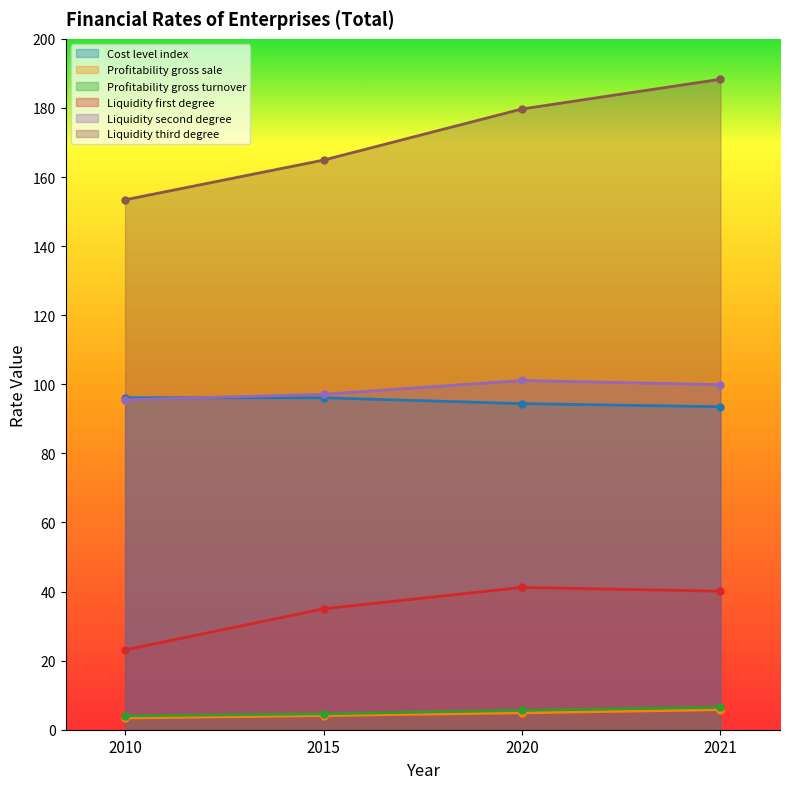

How many data points in Liquidity third degree are above 179?

2